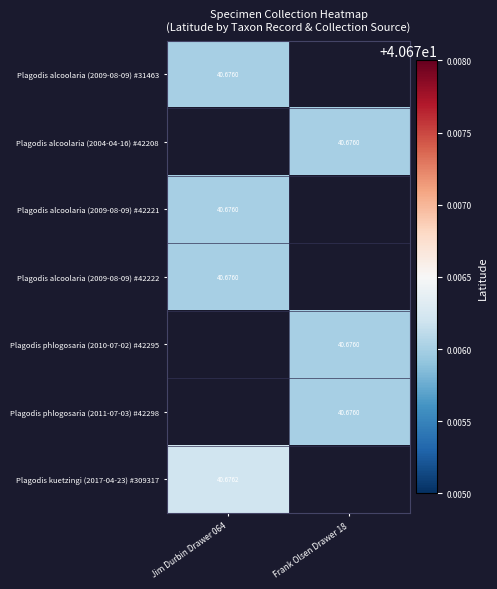

The Plagodis phlogosaria (2011-07-03) #42298 series shows 16.8 at Frank Olsen Drawer 18. True or false?

False